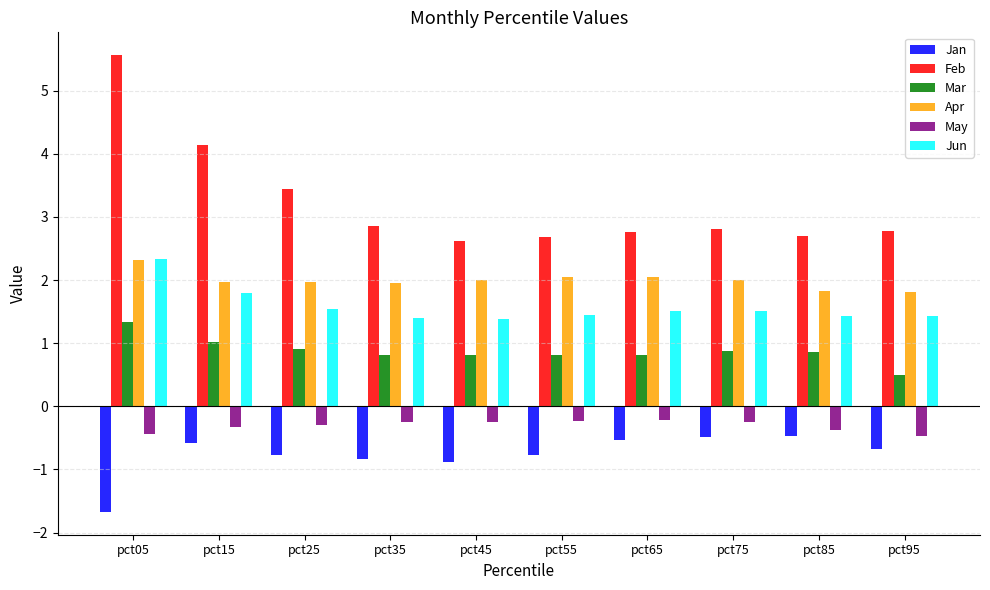

Is the value of Apr at pct85 greater than the value of Mar at pct65?

Yes